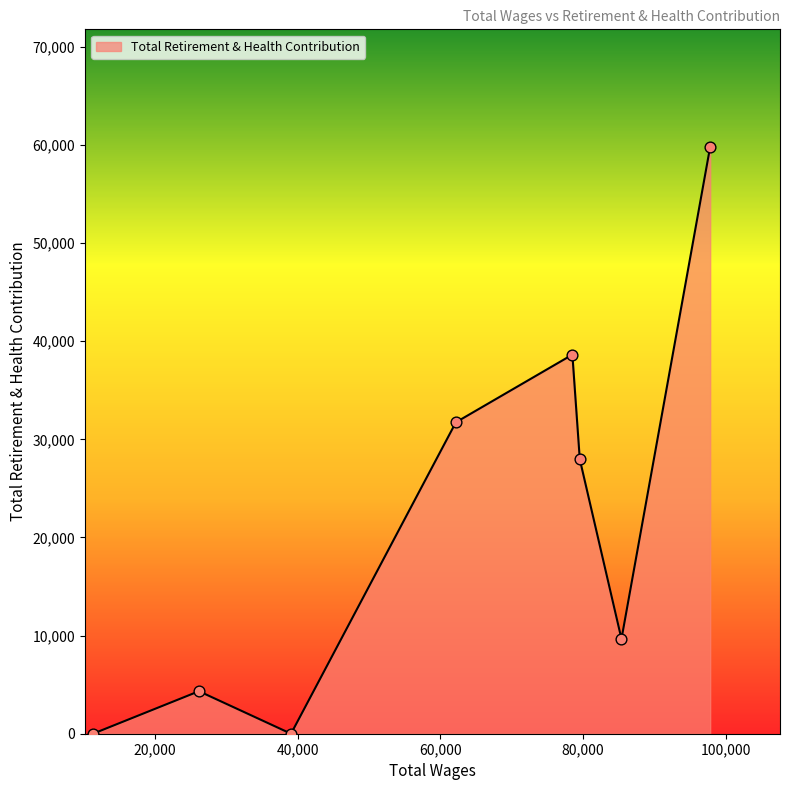

What is the difference between the maximum and minimum values?

59813